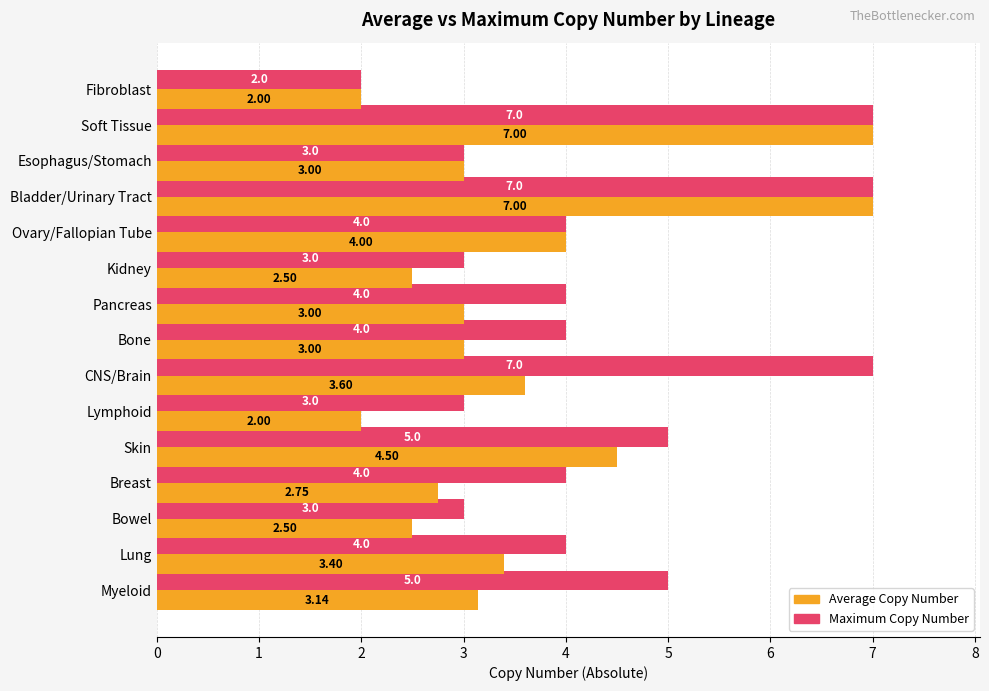

What is the spread (max minus min) of values at Bowel?

0.5